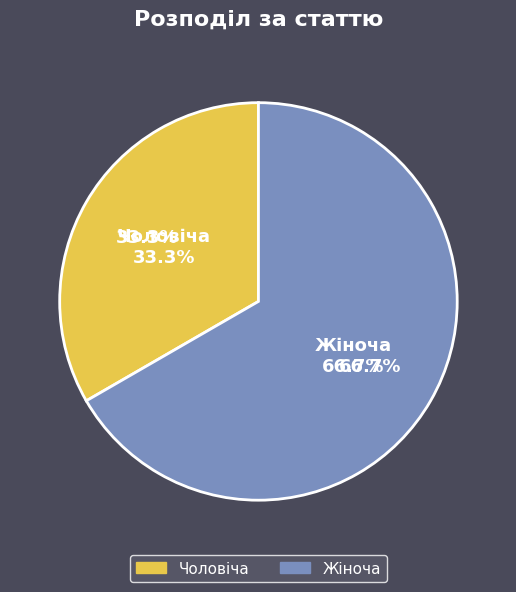

Between Жіноча and Чоловіча, which is larger?

Жіноча